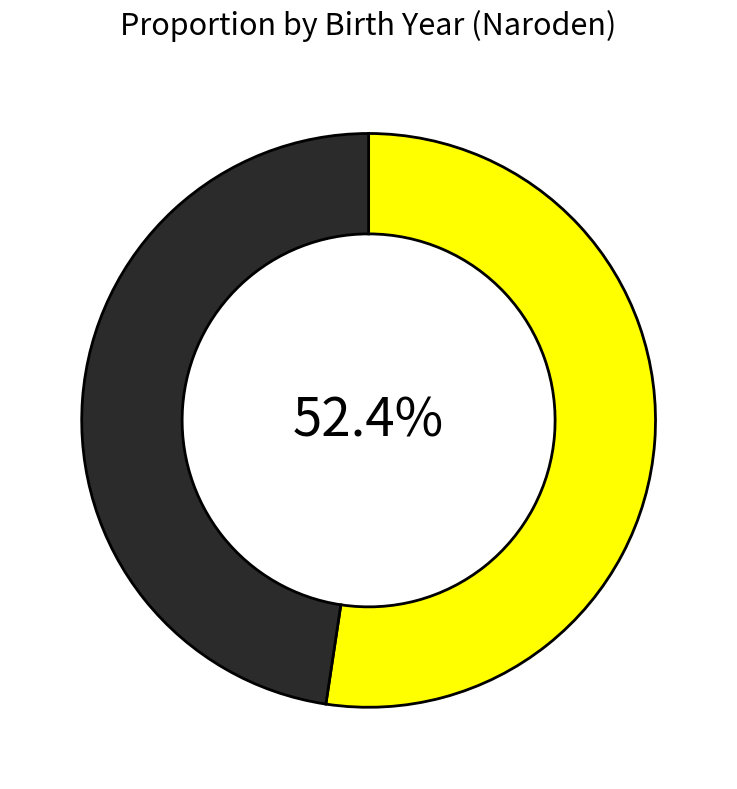

Does any single category account for the majority?

Yes